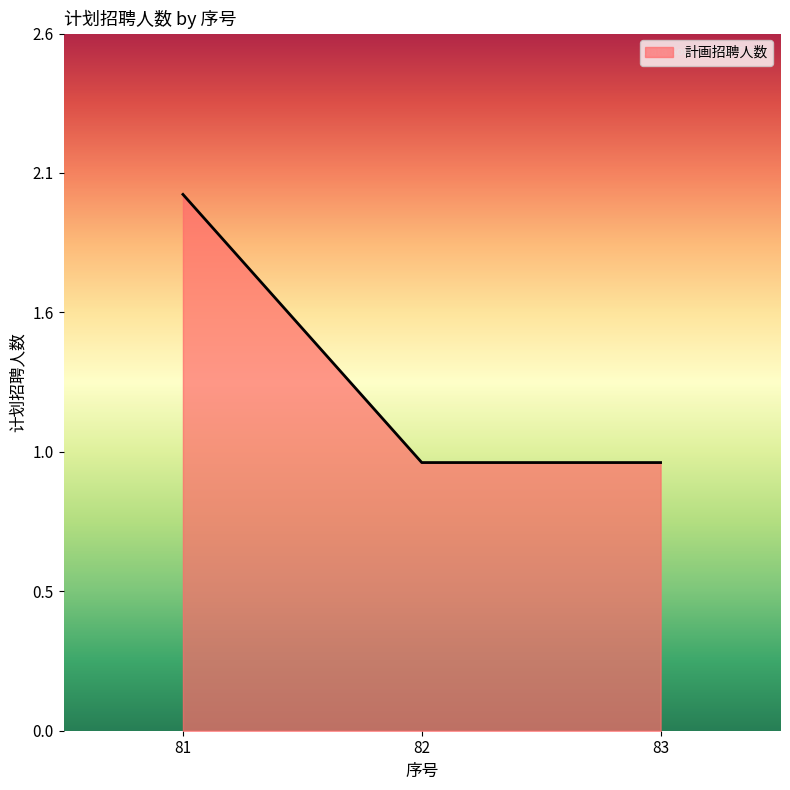

Does the chart have visible grid lines?

No